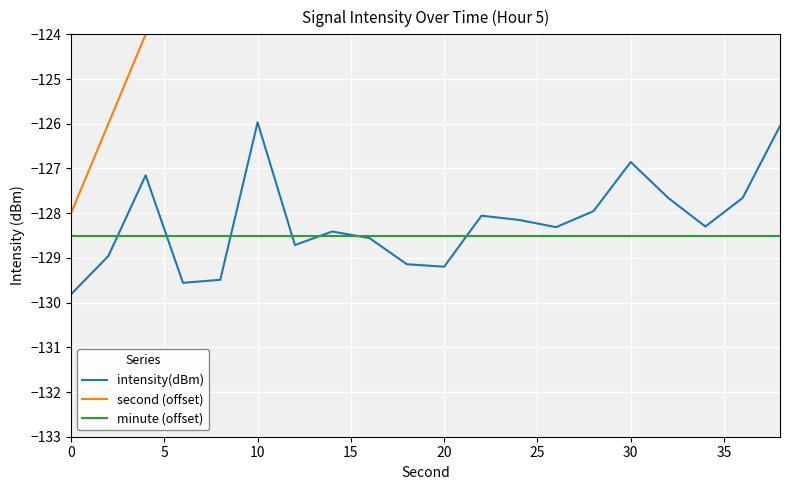

Is it true that minute (offset) equals -128.5 at 10?

True